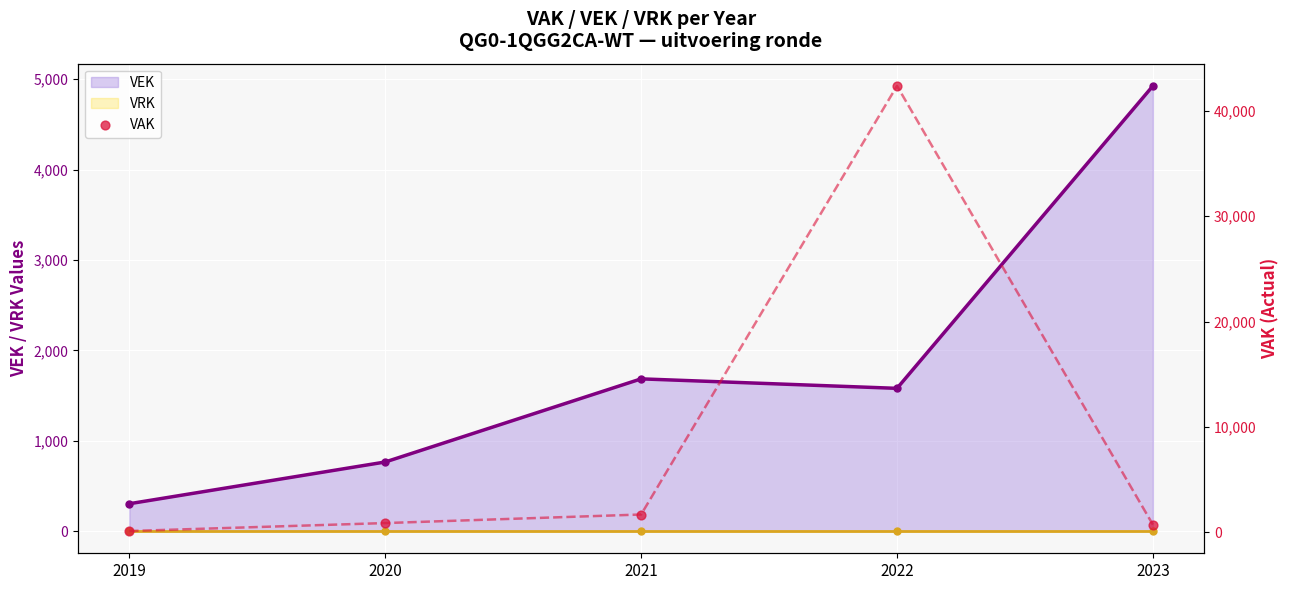

What is the change in value from 2019 to 2022?

+42225